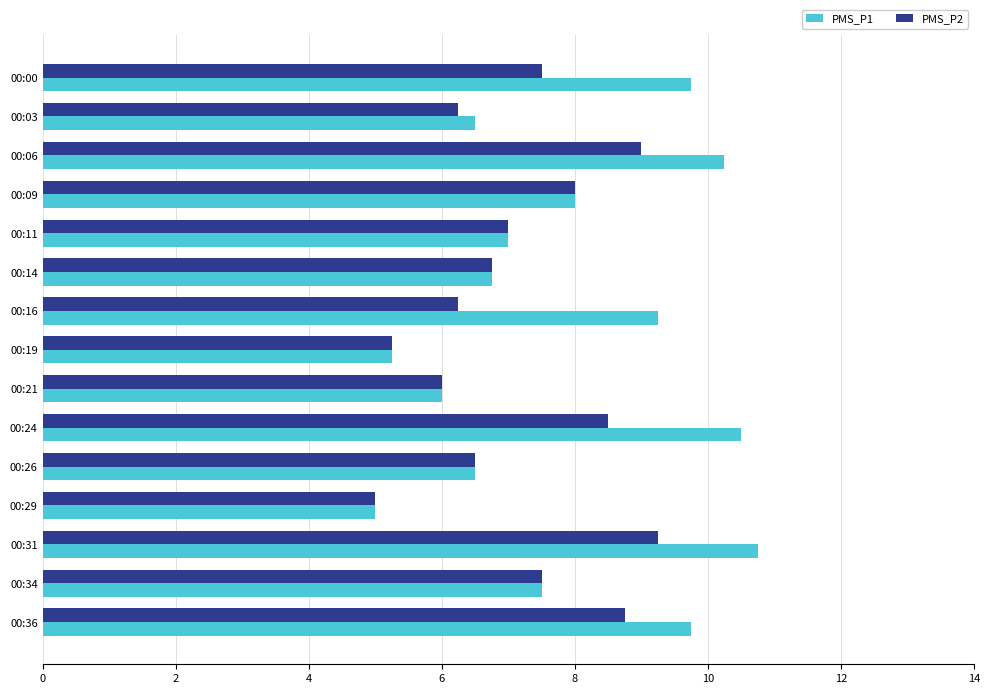

The PMS_P1 series shows 9.8 at 00:36. True or false?

True